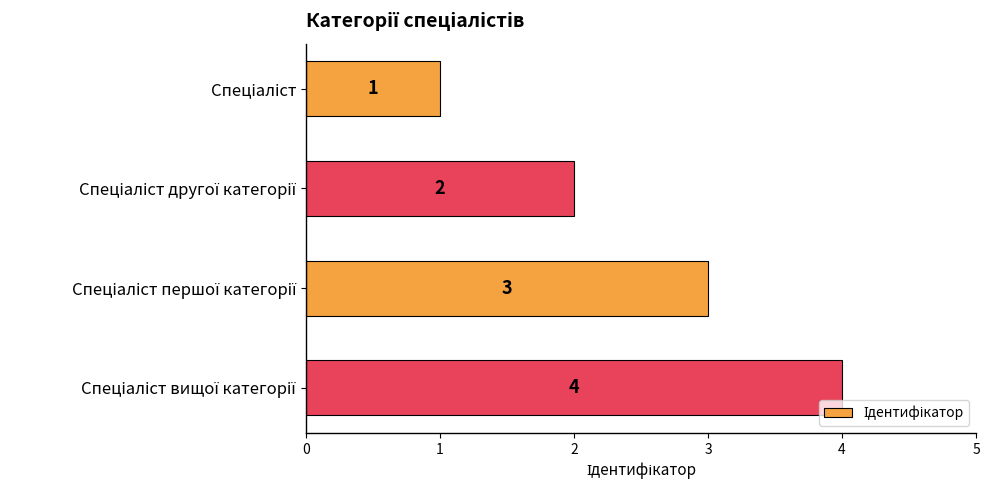

What is the maximum value shown in the chart?

4